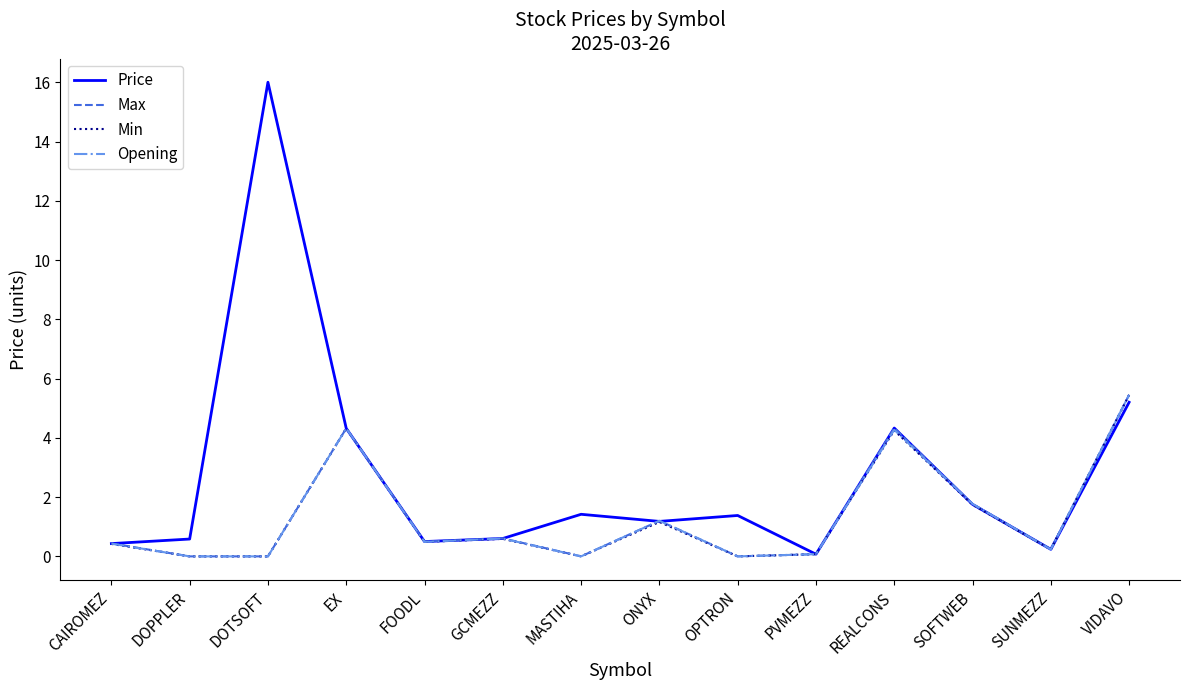

What is the maximum value for Max?

5.5